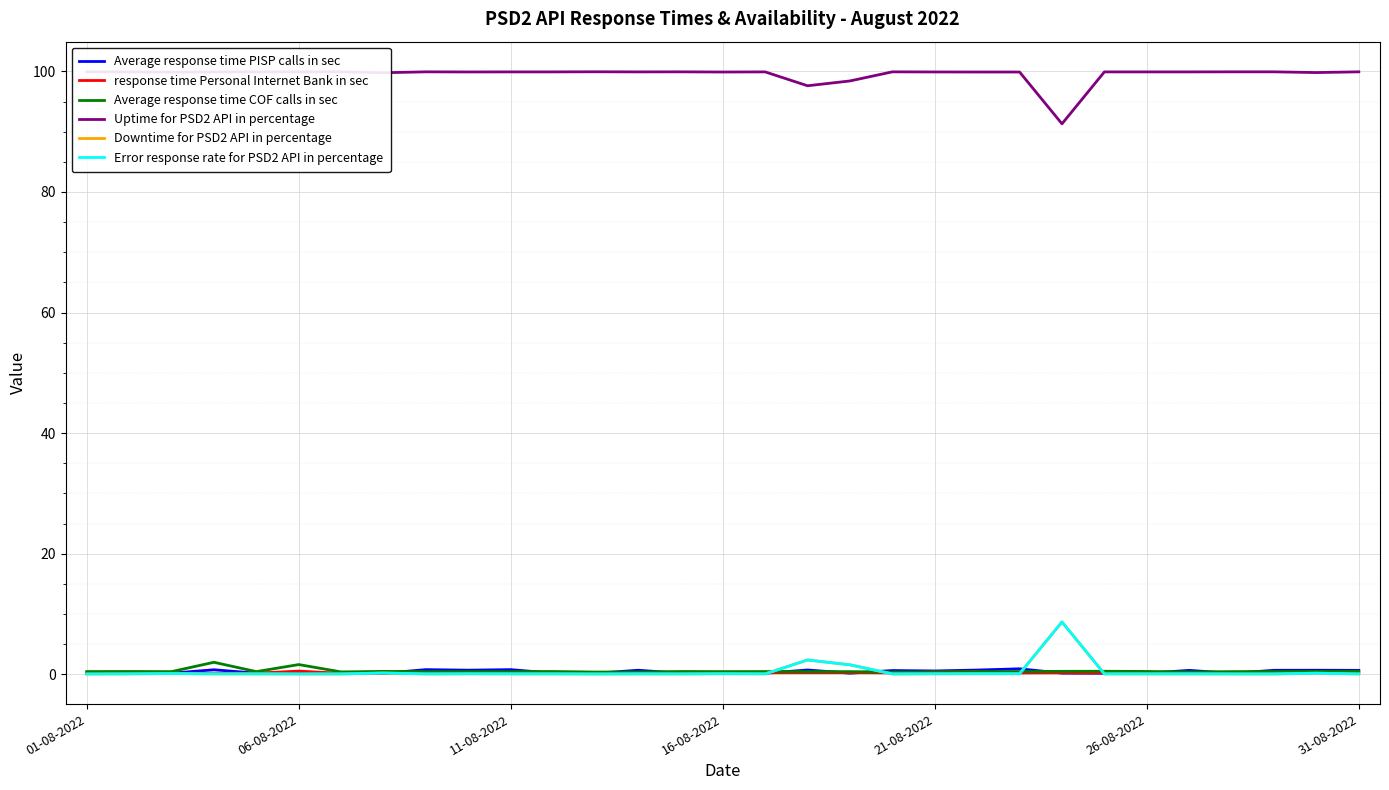

How many Average response time COF calls in sec values are between 0 and 1?

29